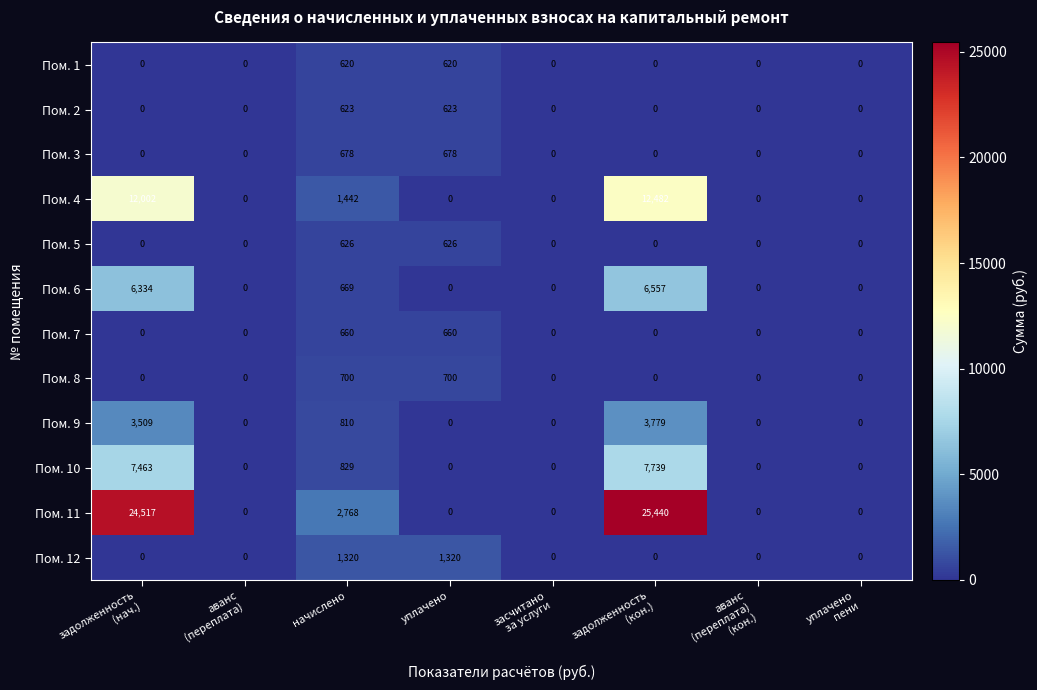

How many data points does each series have?

8